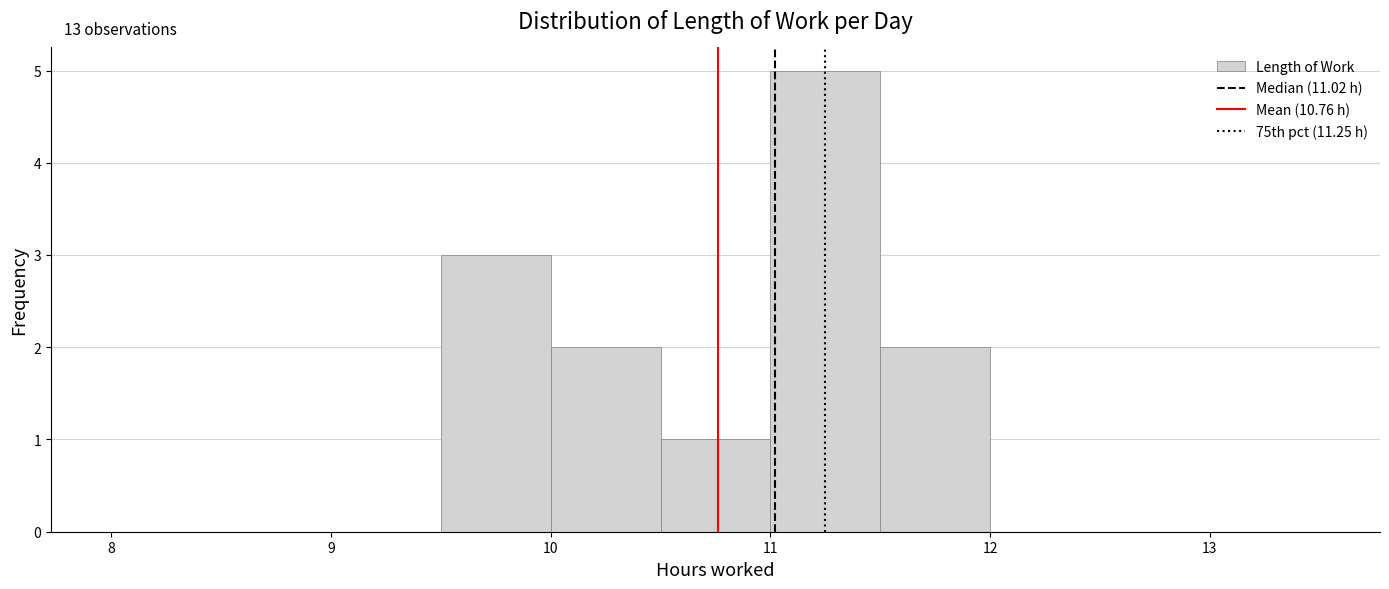

Over which range of the x-axis is the bar tallest?

11.0 to 11.5